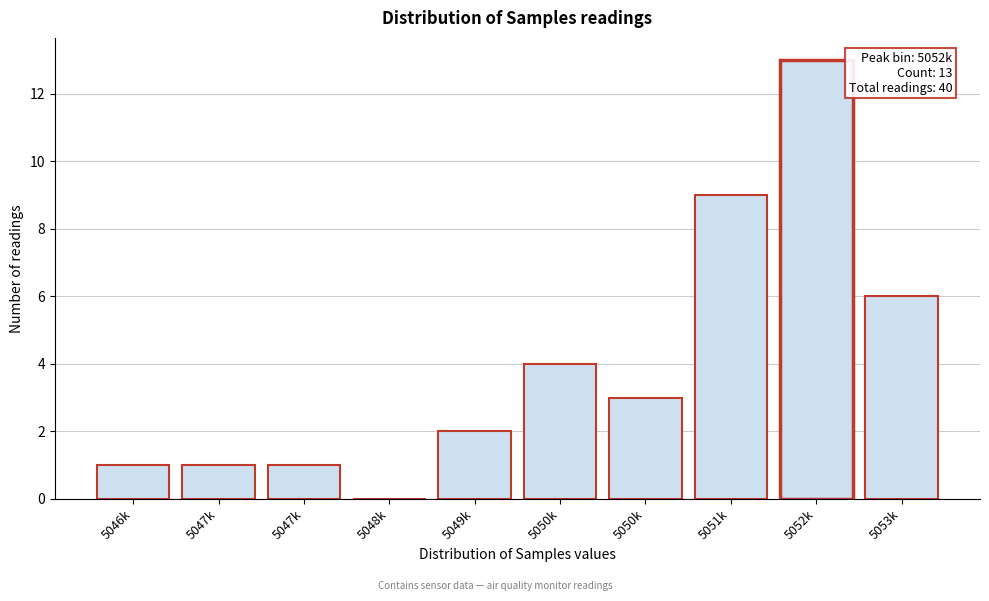

How many data points does each series have?

10